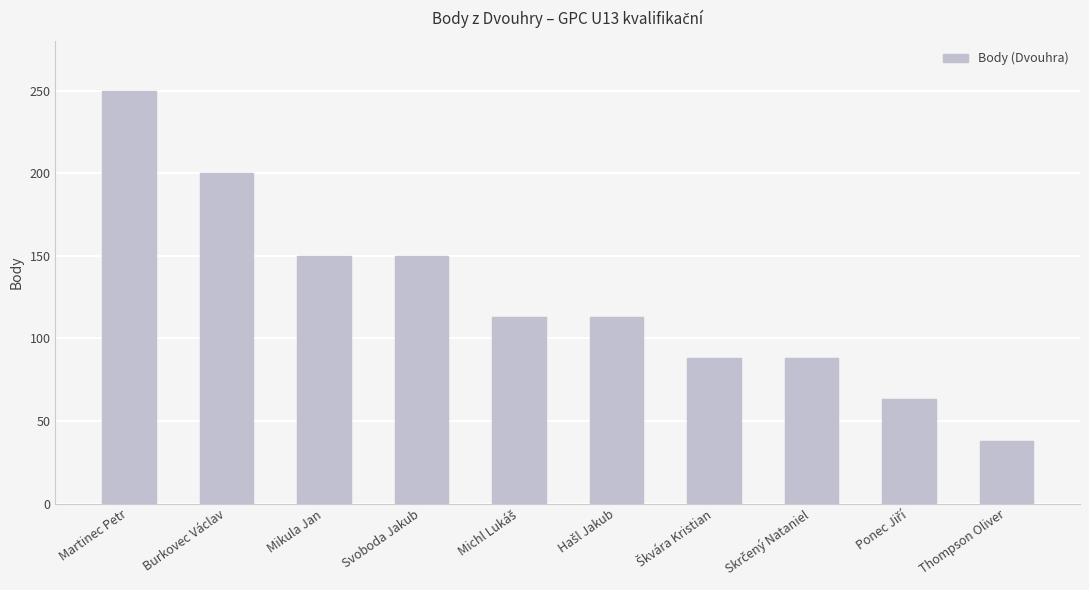

Is it true that the value at Martinec Petr is 250?

True